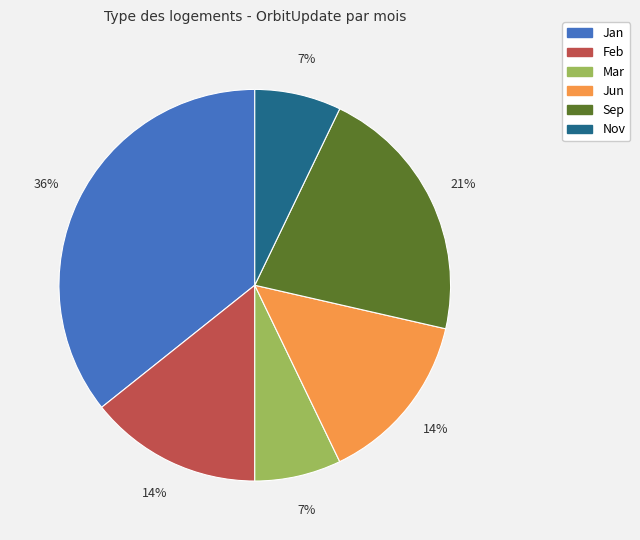

Does any single category account for the majority?

No